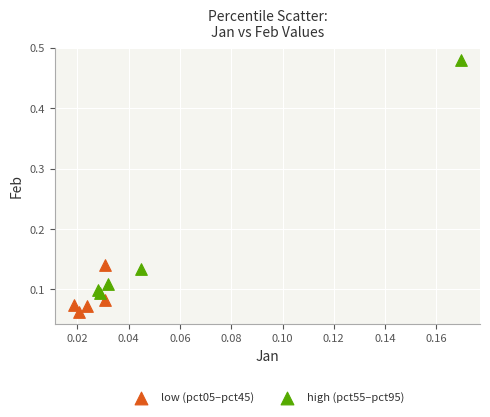

What are all the series names shown in the legend?

low (pct05–pct45), high (pct55–pct95)